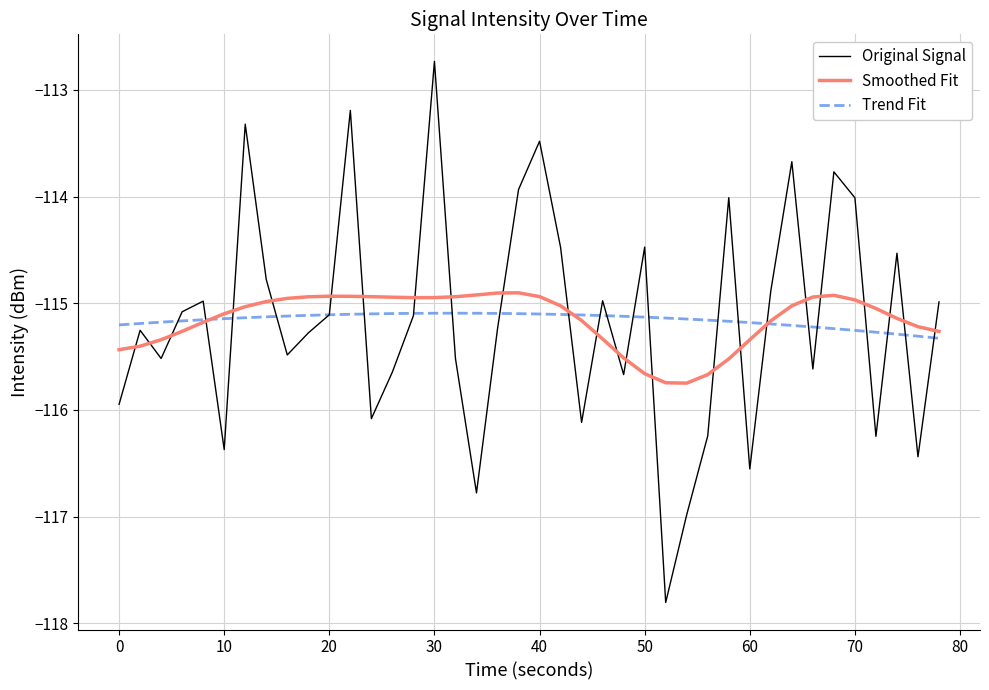

Rank the series by their maximum value, from lowest to highest.

Trend Fit, Smoothed Fit, Original Signal